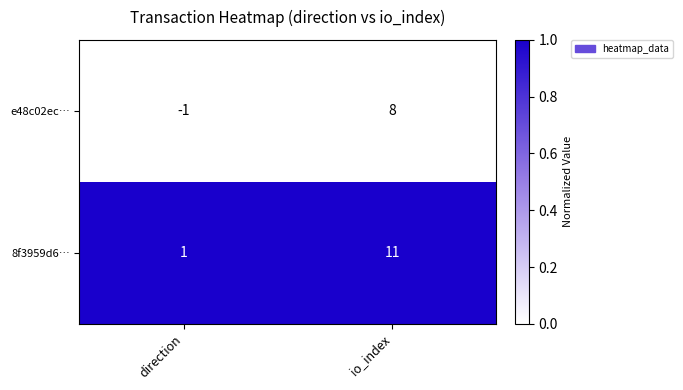

What is the greatest value displayed?

11